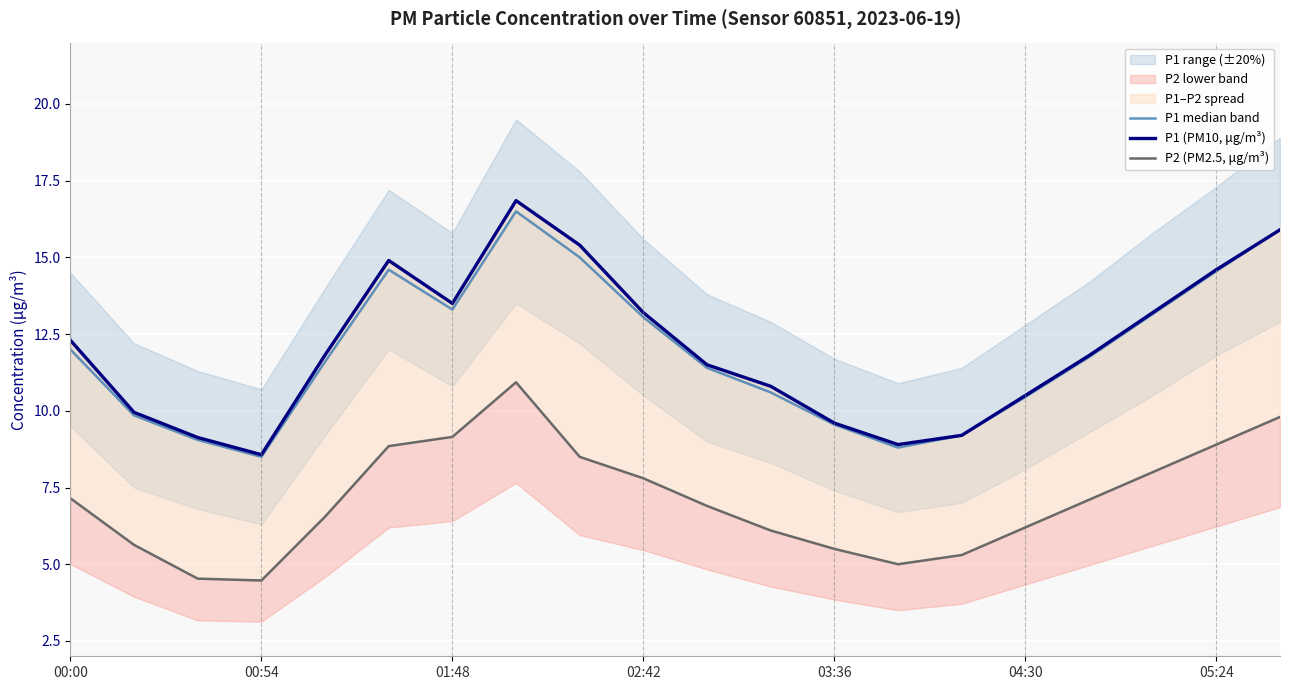

What is the lowest value of the P1 (PM10, μg/m³) series?

8.6